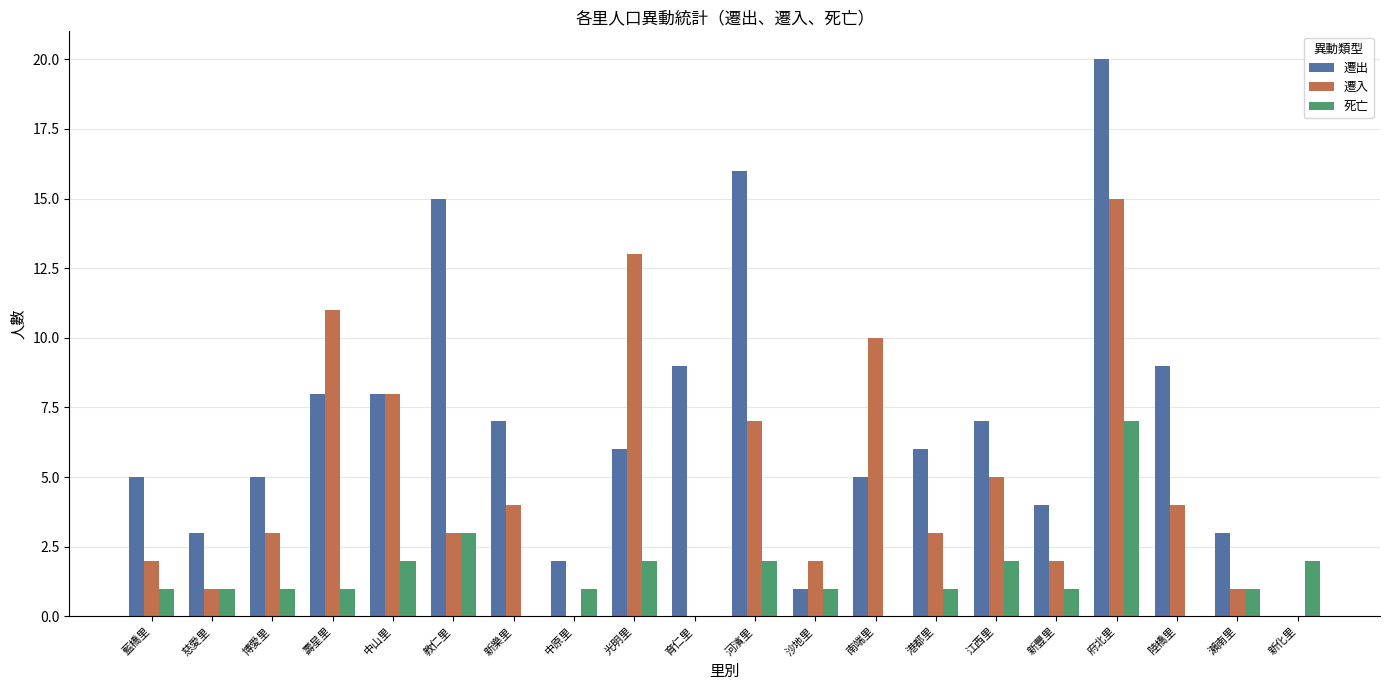

How many data points does each series have?

20